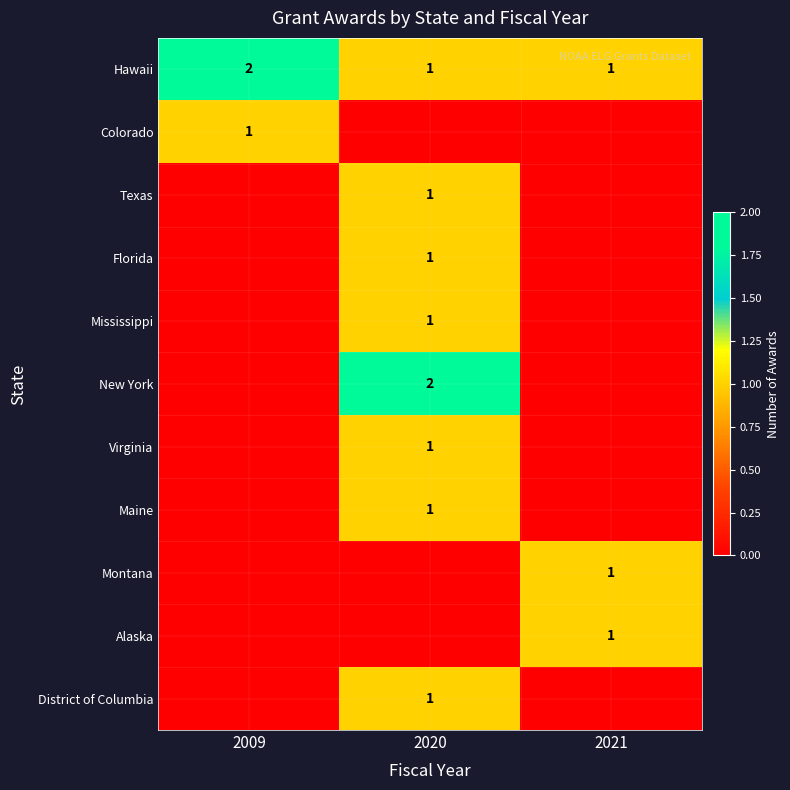

What is the sum of all Hawaii values?

4